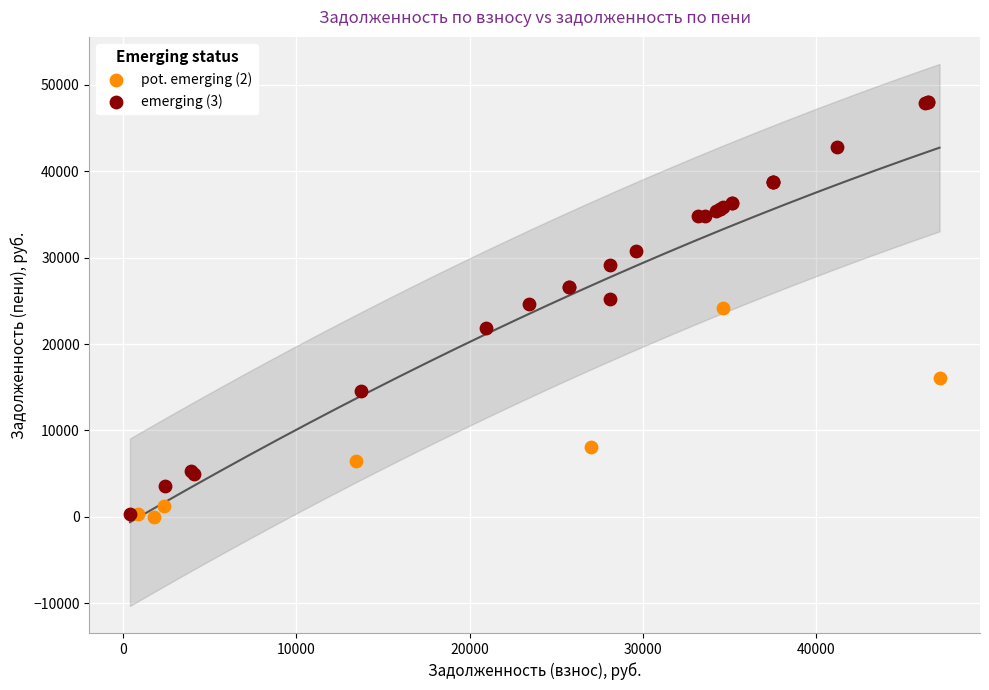

Which series has the widest spread of Y values?

emerging (3)